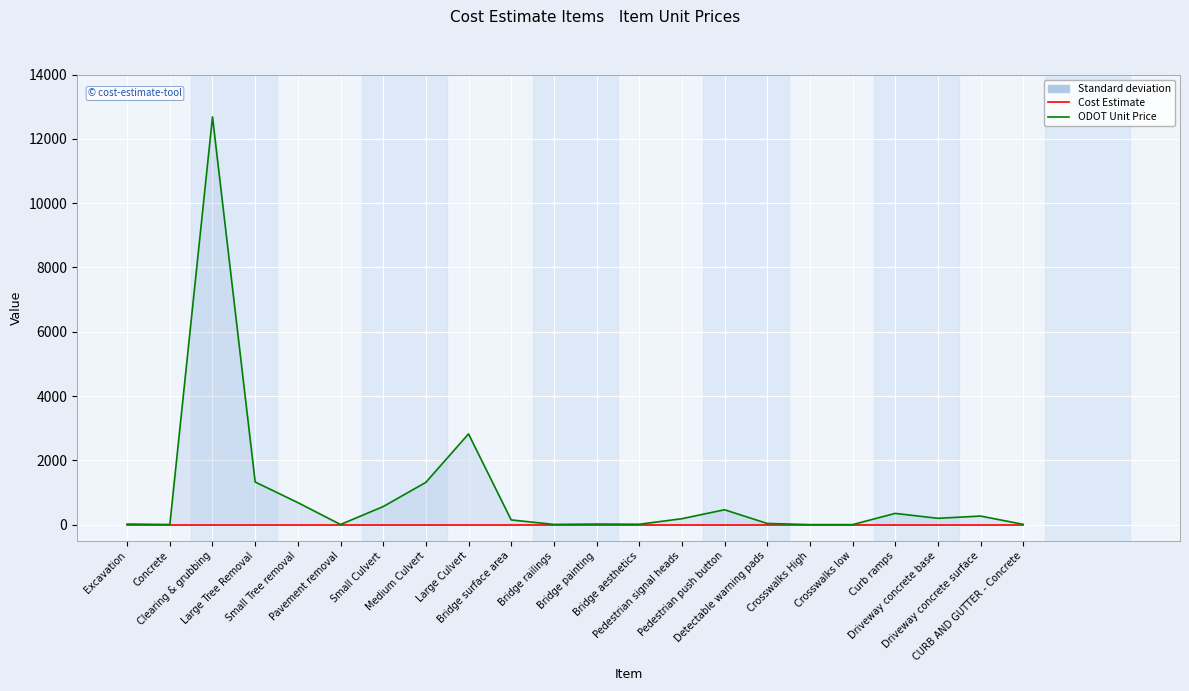

How many values in the ODOT Unit Price series exceed 187?

11